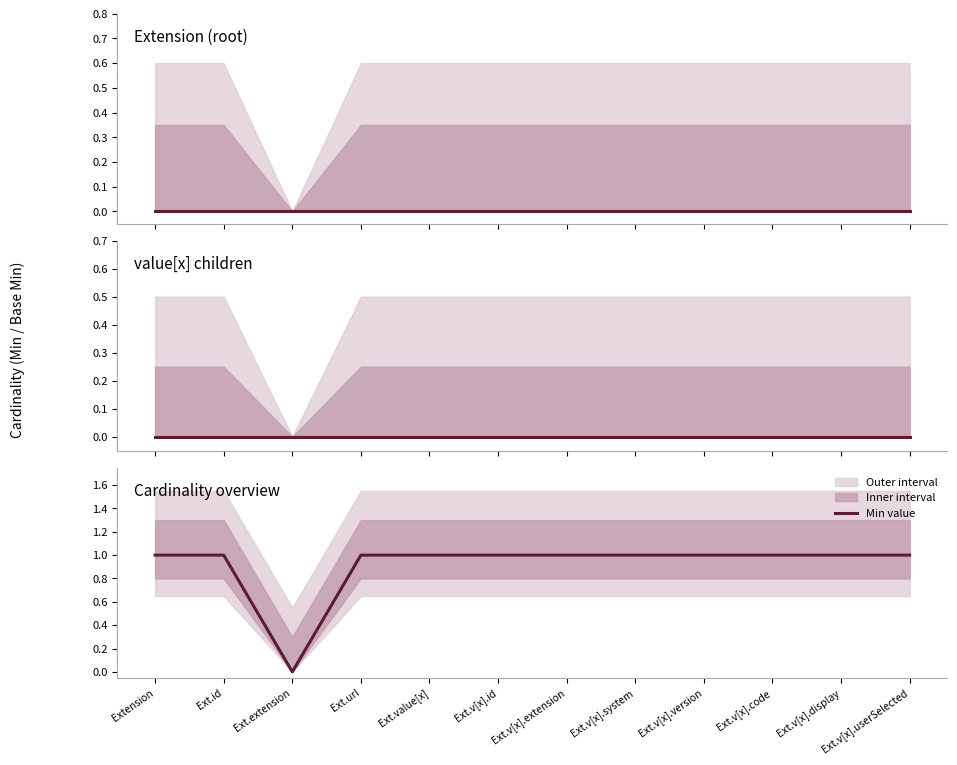

List the labels in order of value, smallest first.

Ext.extension, Extension, Ext.id, Ext.url, Ext.value[x], Ext.v[x].id, Ext.v[x].extension, Ext.v[x].system, Ext.v[x].version, Ext.v[x].code, Ext.v[x].display, Ext.v[x].userSelected